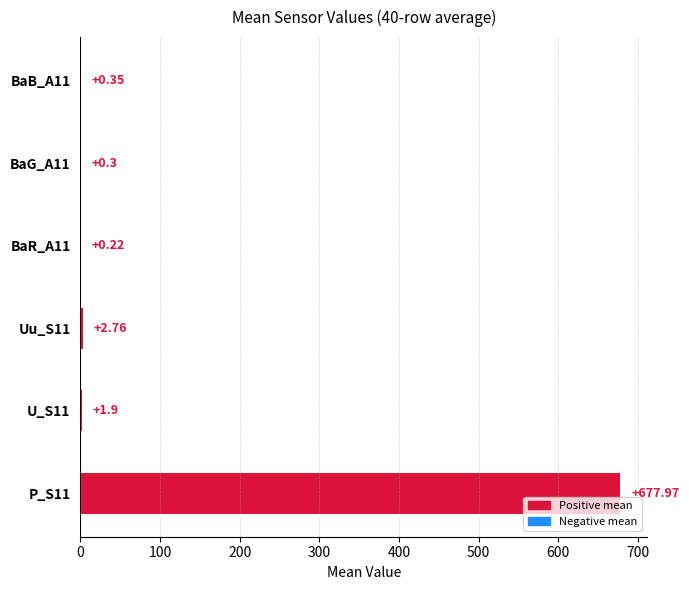

Count the number of values greater than 1.

3